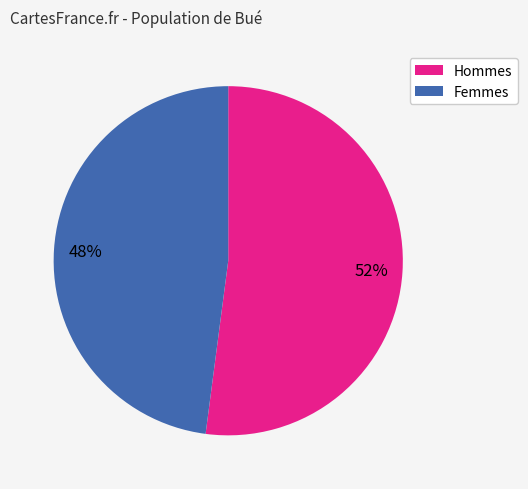

To the nearest percent, what is the difference between the largest and smallest slice percentages?

4%